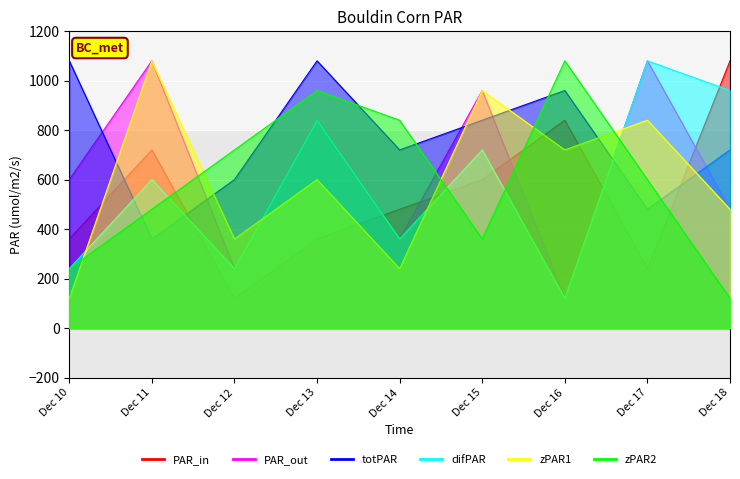

What is the total value across all series at Dec 10?

2640